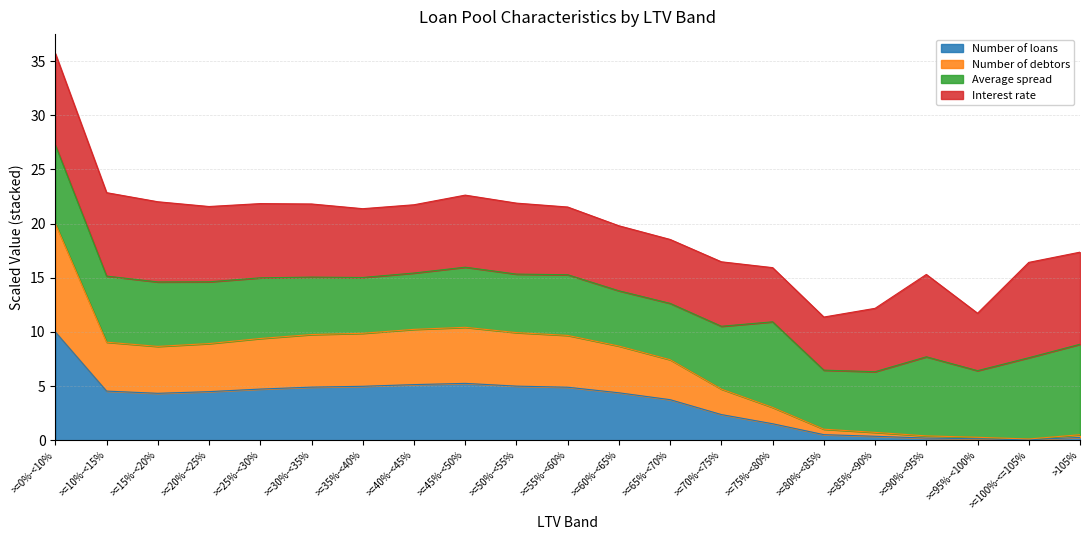

True or false: Number of loans has a value of 5.0 at >=50%-<55%.

True